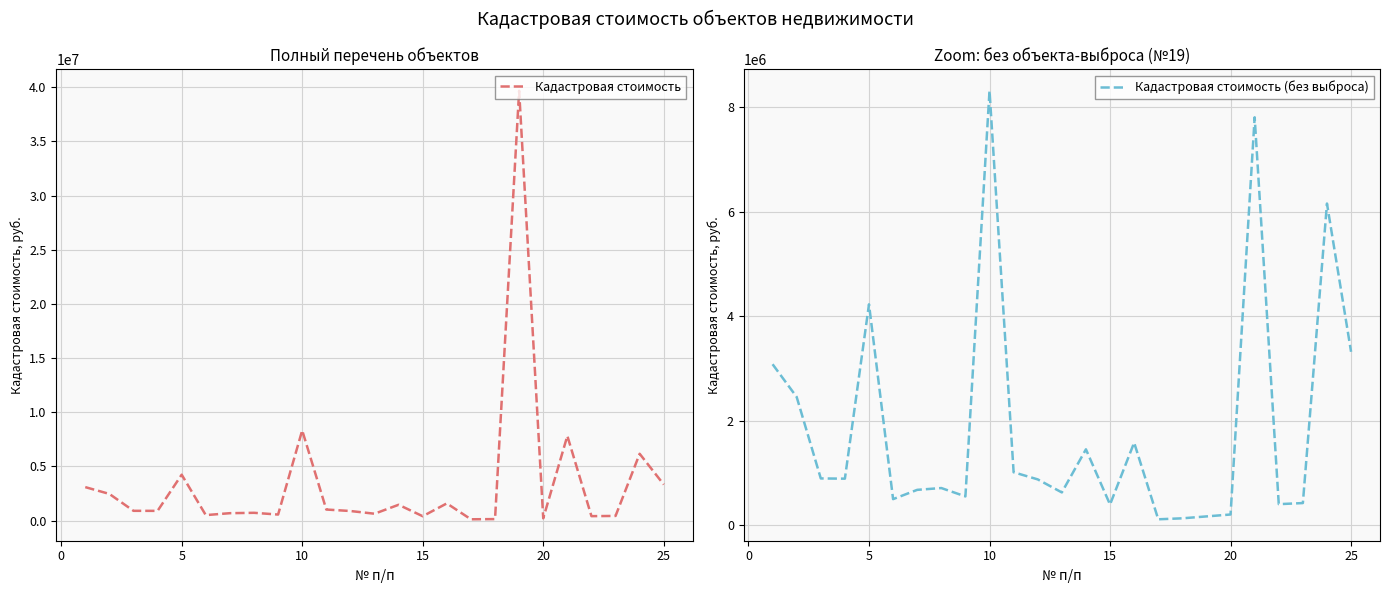

List the labels in order of value, largest first.

19, 10, 21, 24, 5, 25, 1, 2, 16, 14, 11, 3, 4, 12, 8, 7, 13, 9, 6, 23, 22, 15, 20, 18, 17